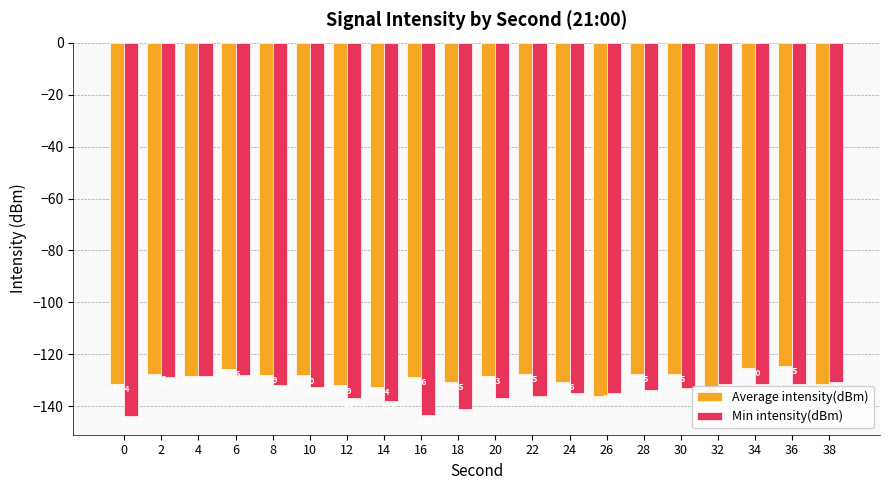

Does the chart contain any negative values?

Yes